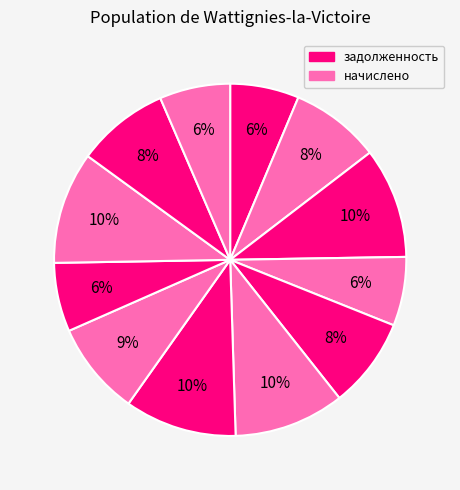

Count the number of slices in the pie.

12